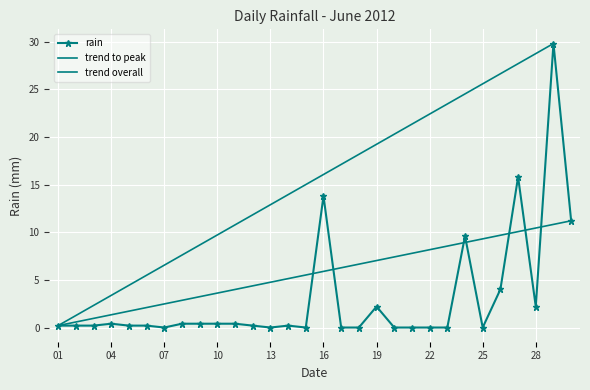

Read the value at 2012-06-26.

4.0